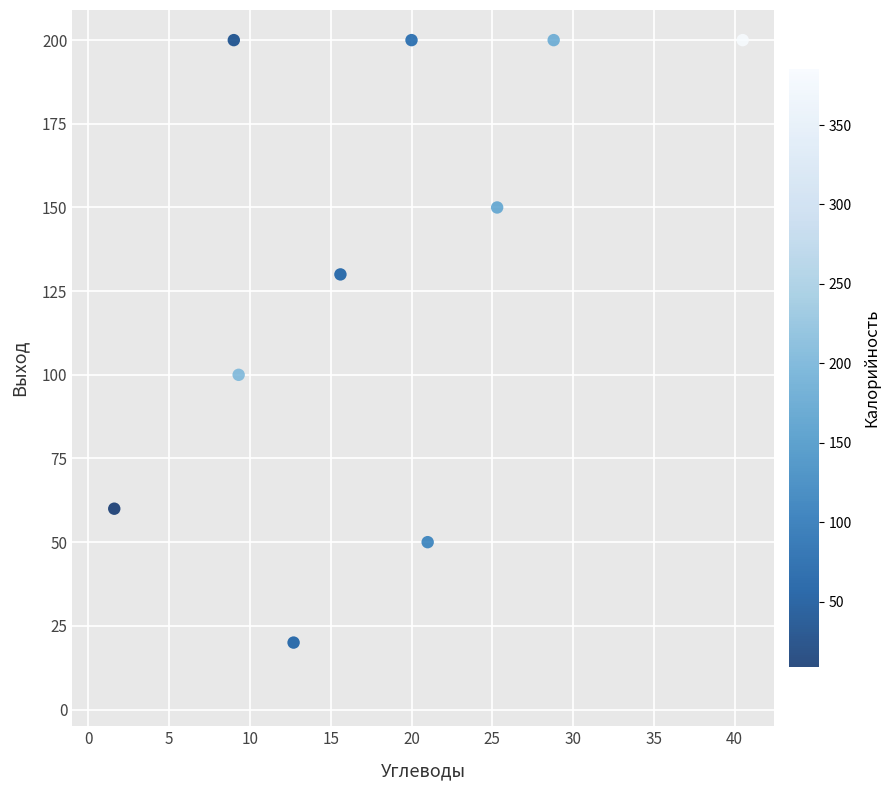

What Y value in the scatter plot is closest to 110?

100